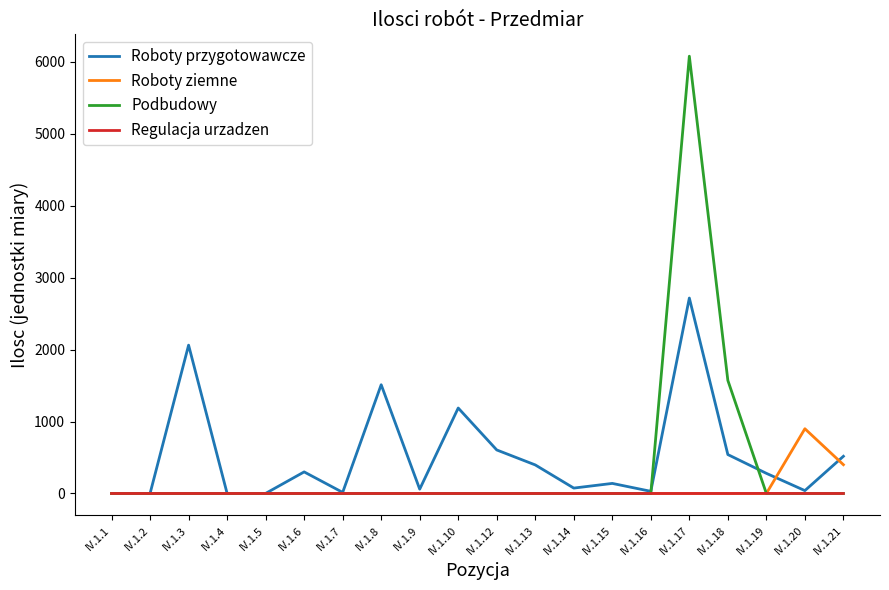

Which series has the widest spread of values?

Podbudowy